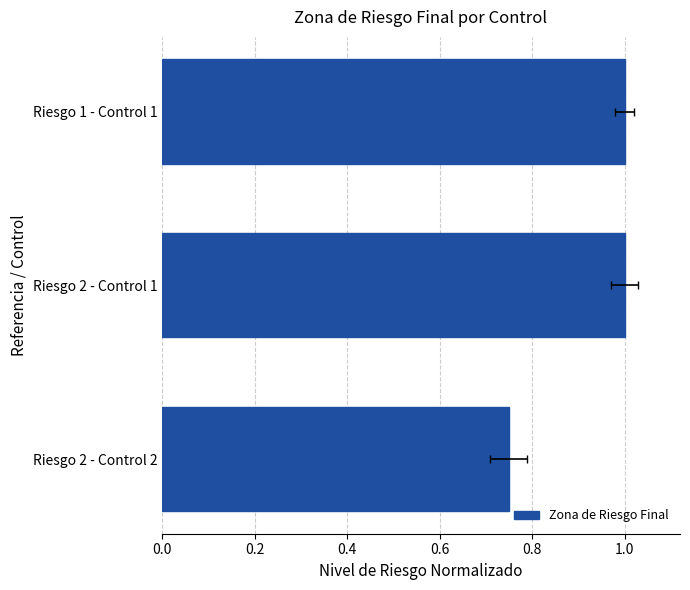

What is the value of the 2nd bar from the left?

1.0